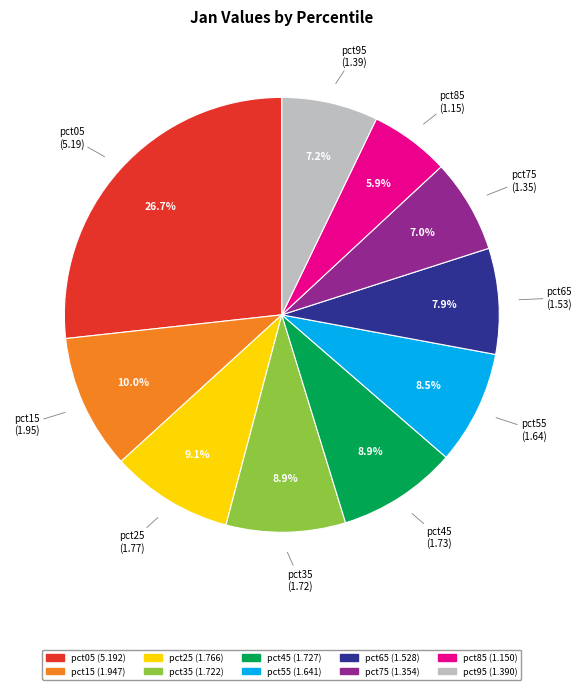

To the nearest percent, what is the average slice percentage?

10%